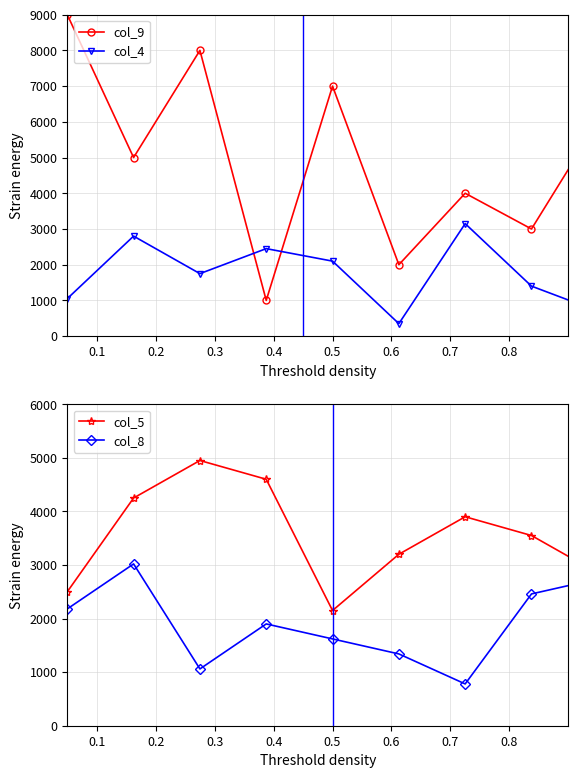

What is the sum of the col_5 values at 0.8 and 0.2?

7800